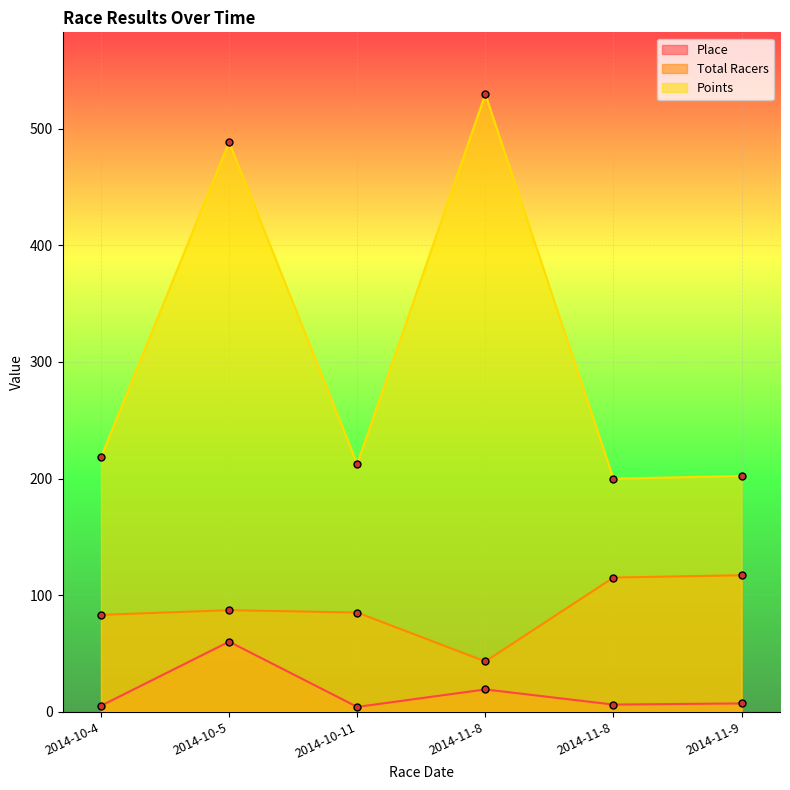

Where does the Place series first go above 7?

2014-10-5